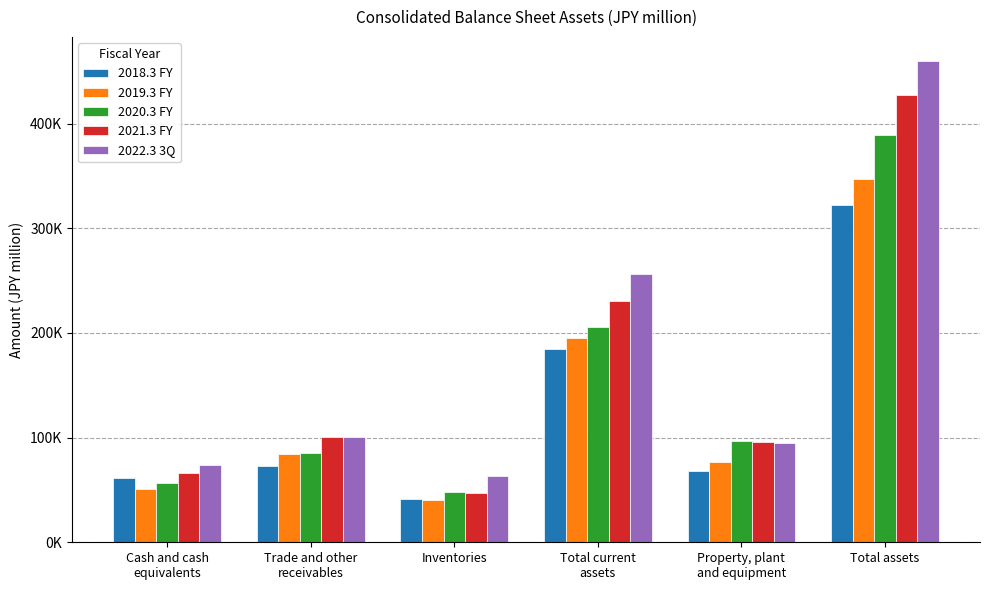

The value of 2021.3 FY at Total current
assets is 368001. True or false?

False